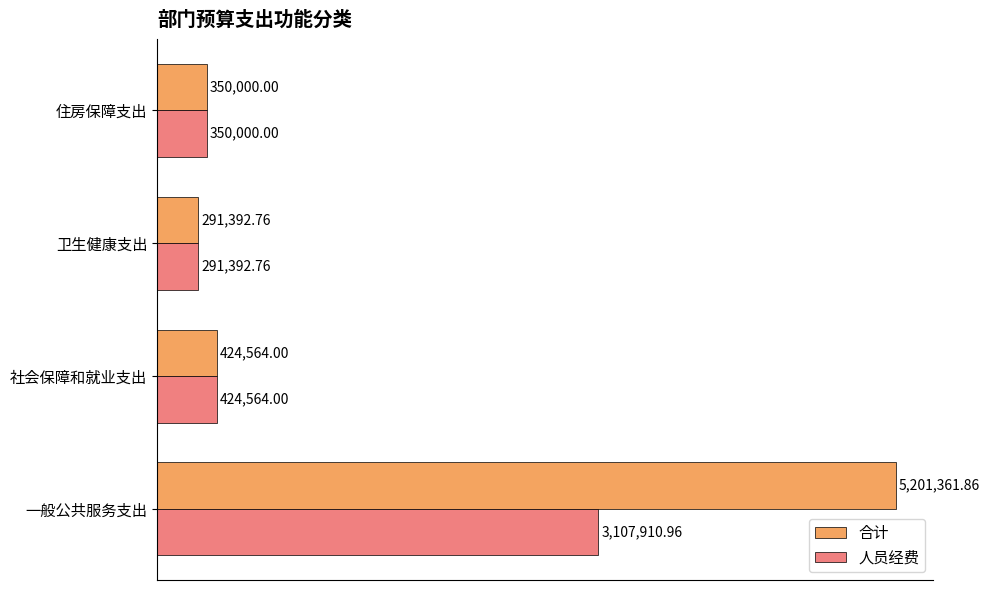

What are all the series names shown in the legend?

合计, 人员经费